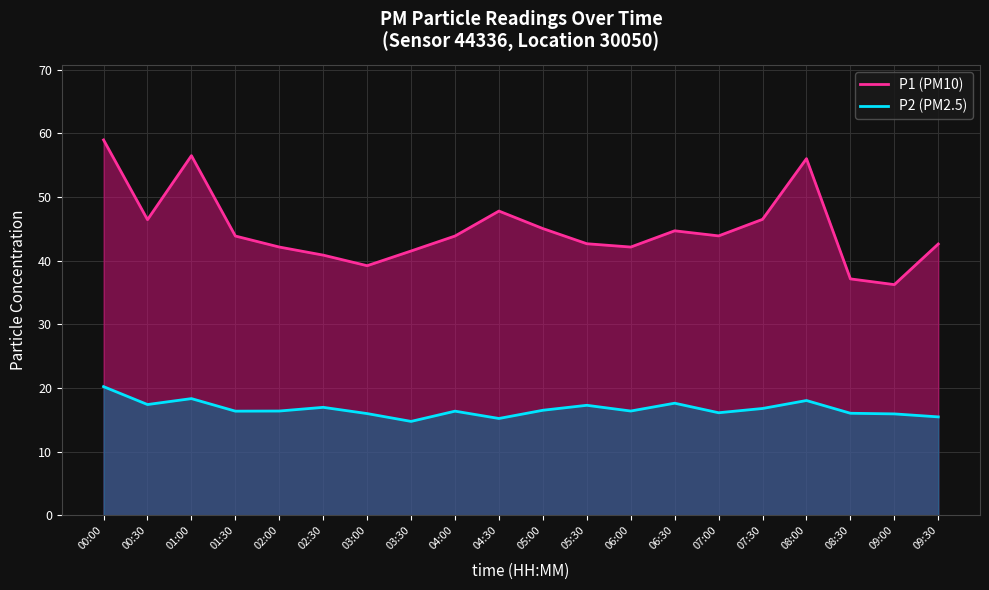

Is the value of P2 (PM2.5) at 08:00 greater than the value of P1 (PM10) at 05:30?

No